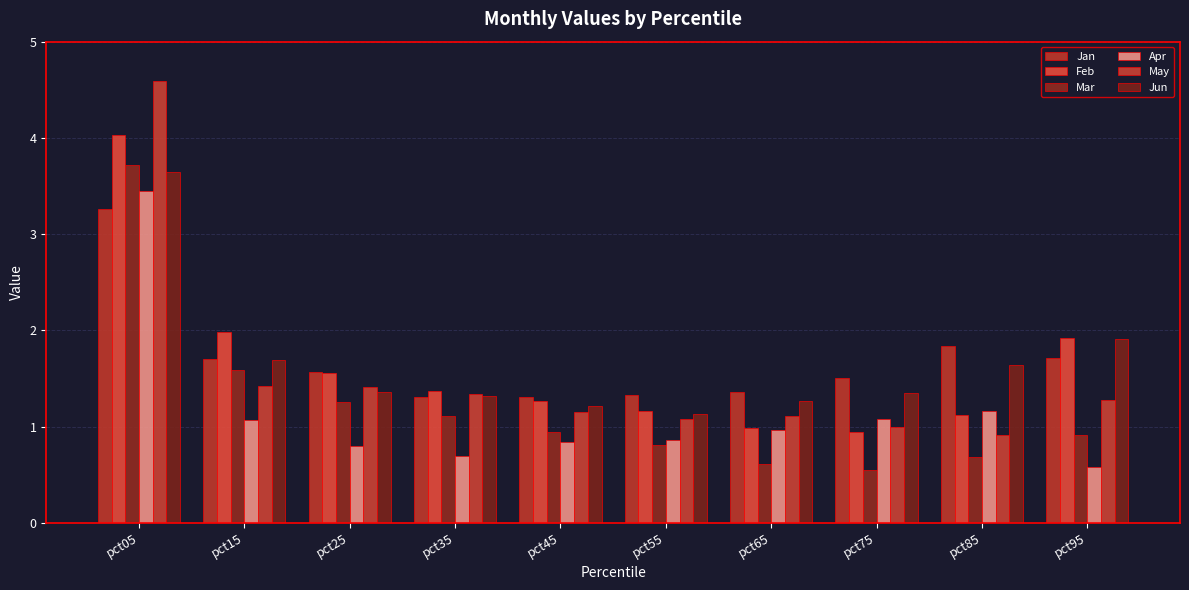

At which category is the sum across all series the highest?

pct05